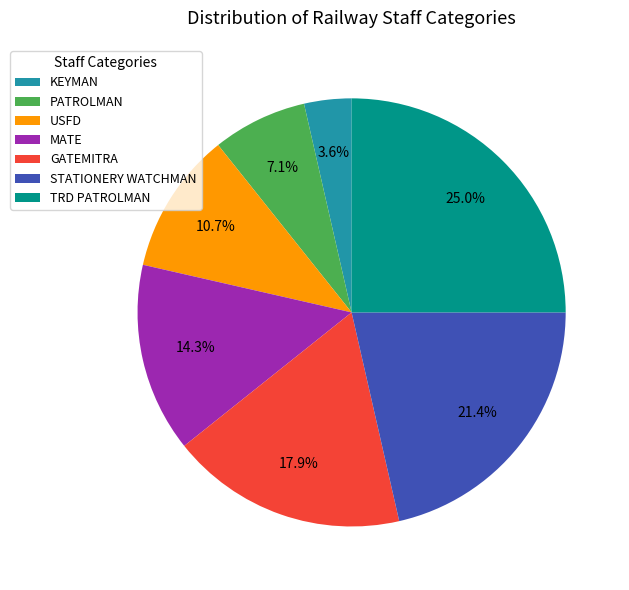

Is there any slice that represents more than half of the pie?

No